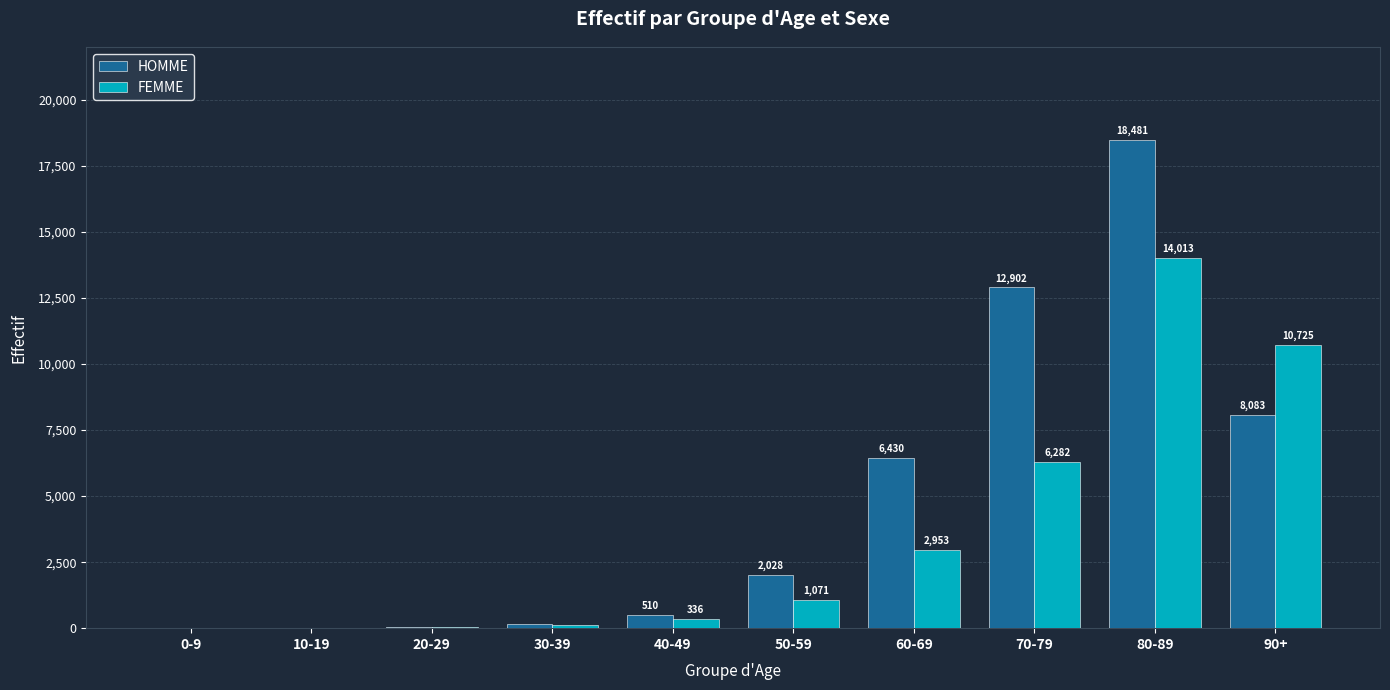

What is the total value across all series at 20-29?

81